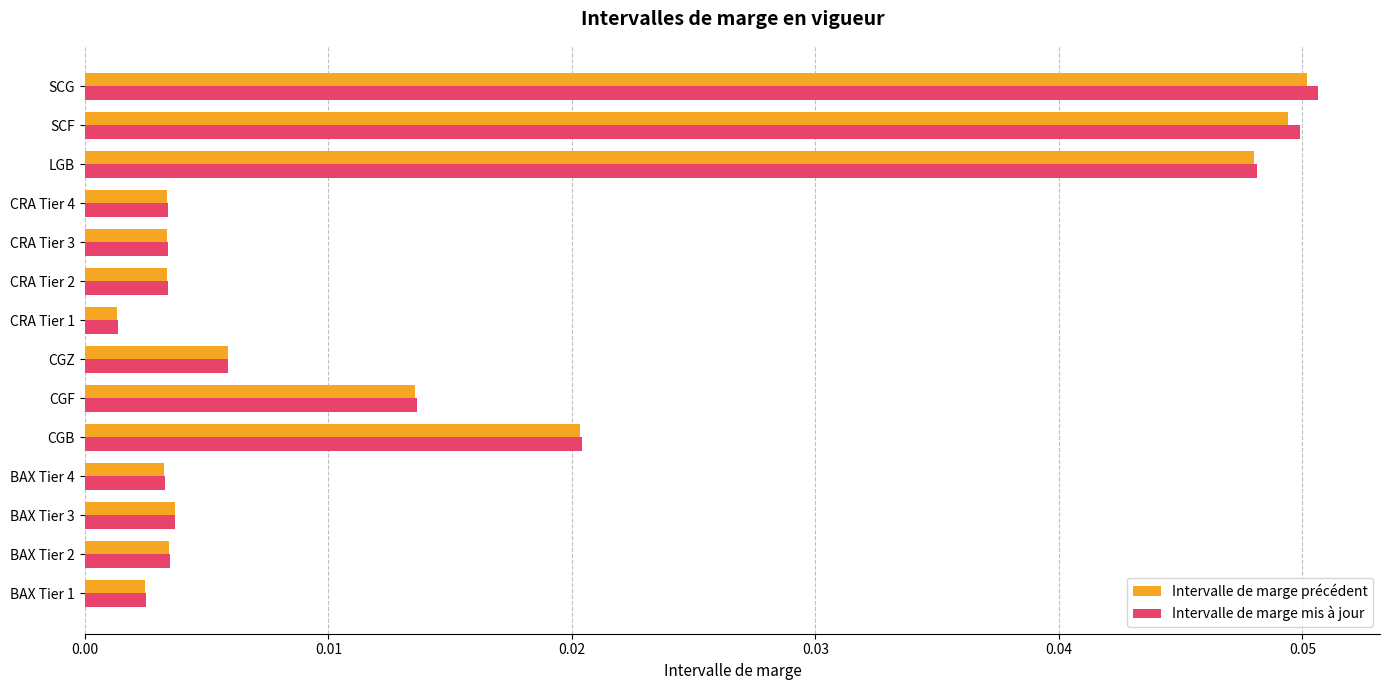

At how many categories does at least one series exceed 0?

14